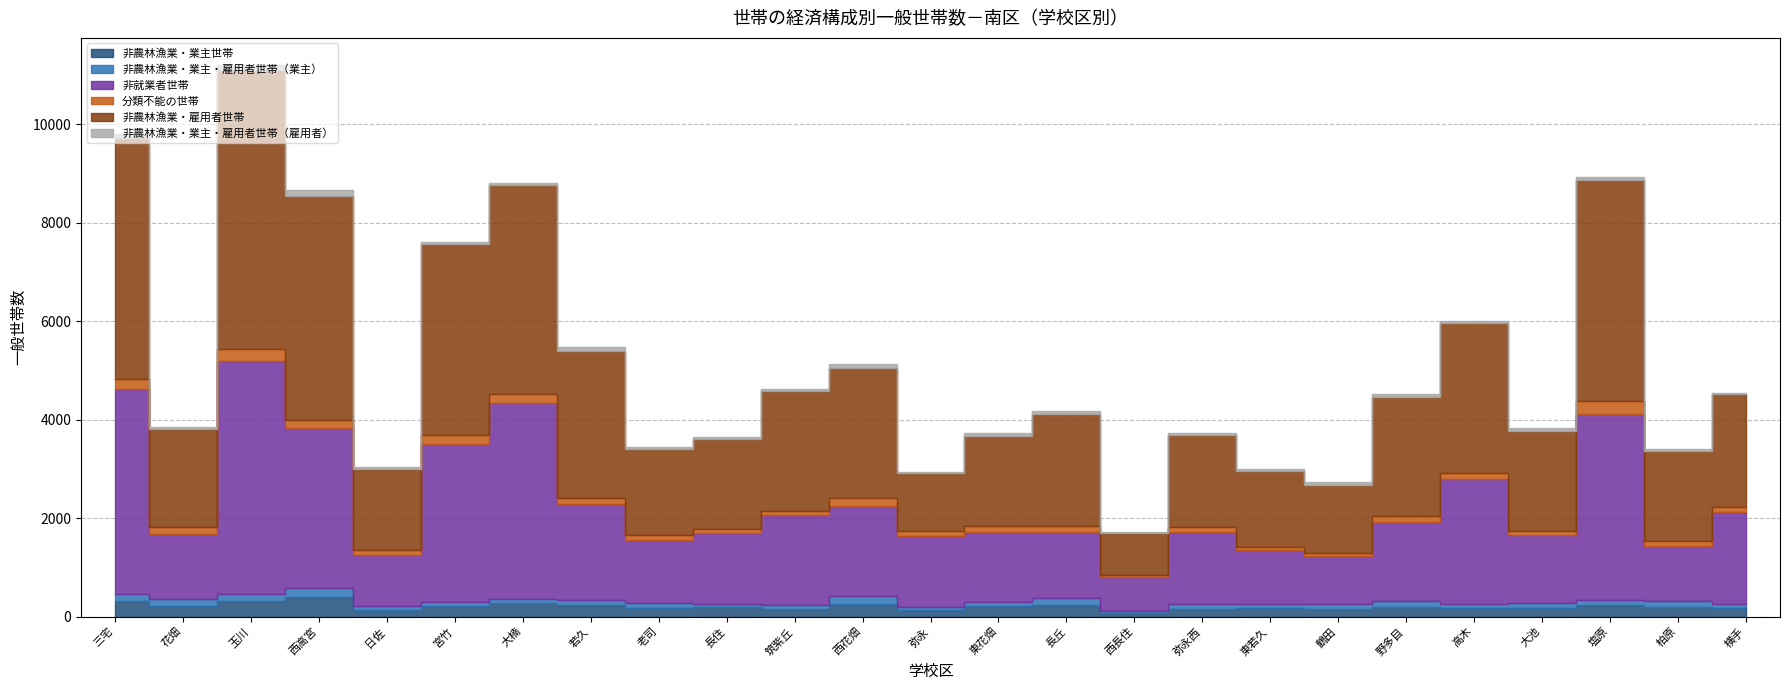

What are all the series names shown in the legend?

非農林漁業・業主世帯, 非農林漁業・業主・雇用者世帯（業主）, 非就業者世帯, 分類不能の世帯, 非農林漁業・雇用者世帯, 非農林漁業・業主・雇用者世帯（雇用者）